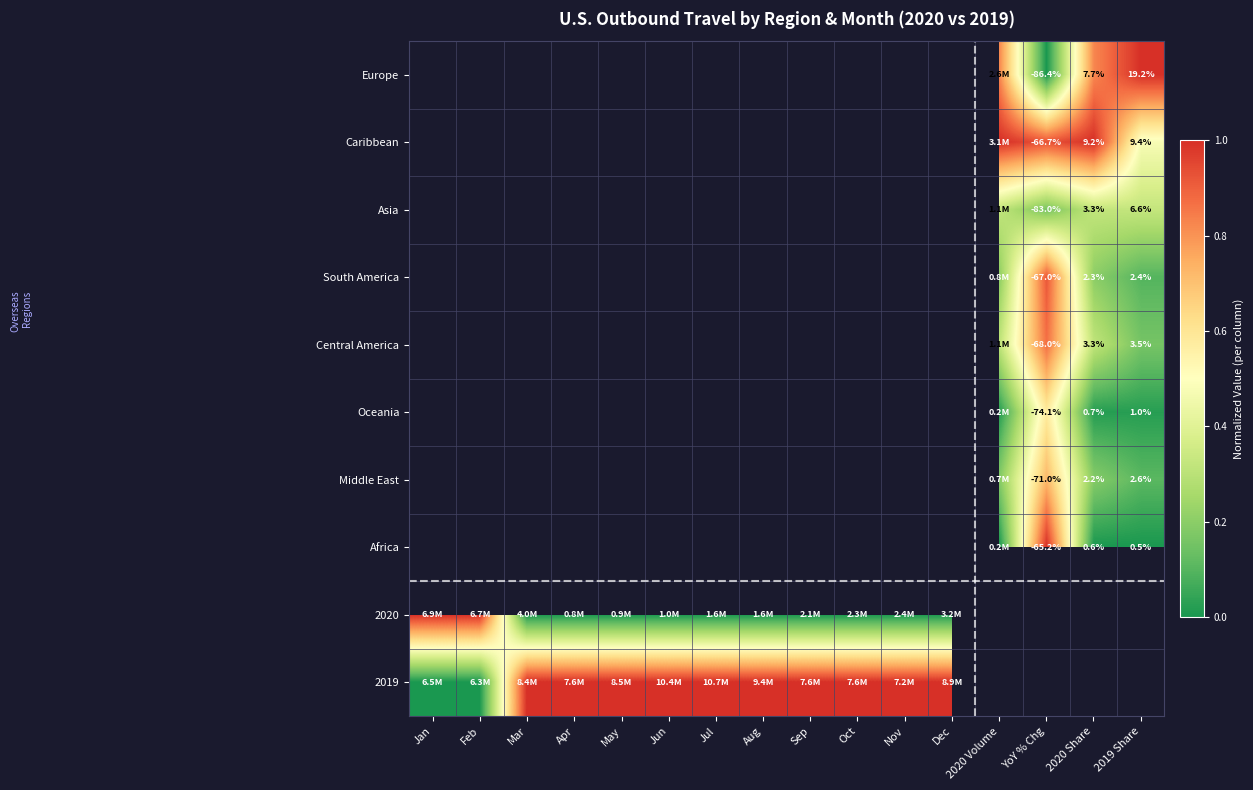

Count the number of data series in this chart.

10